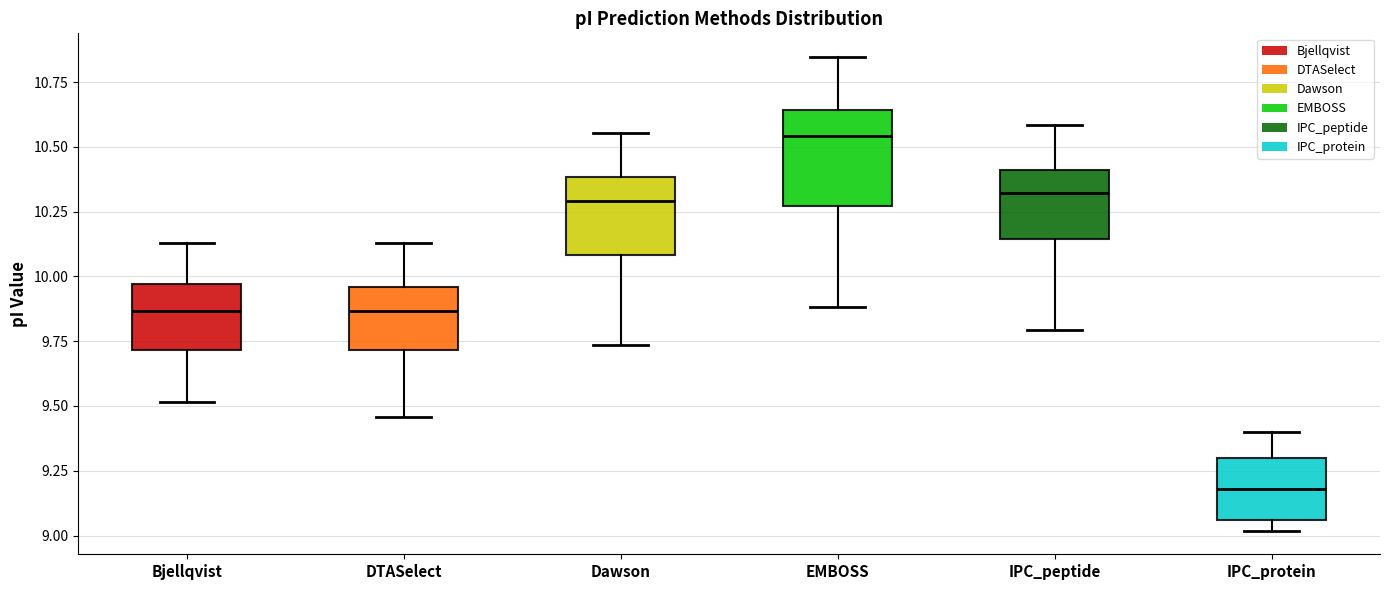

Where is the upper edge of the box for EMBOSS on the y-axis? The values are not printed on the chart, so give them approximately, as read against the axis.

10.65